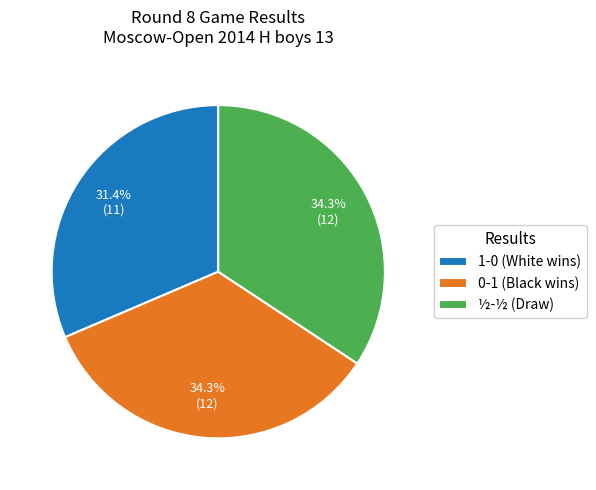

How many segments does this pie chart have?

3